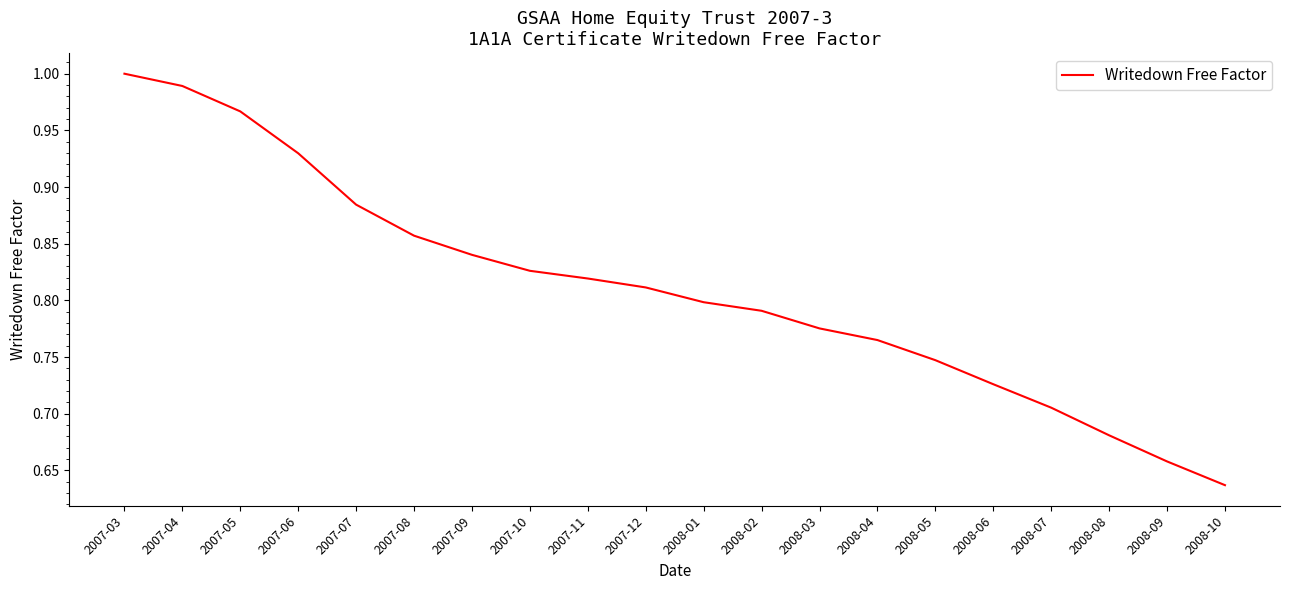

What position from the right is 2007-05?

18